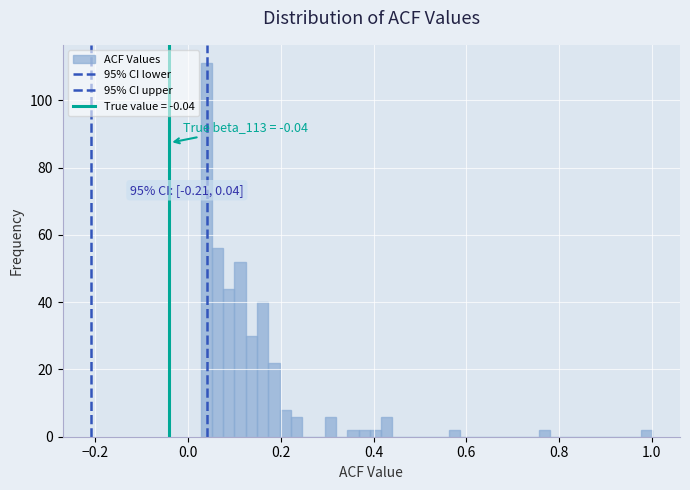

Around what value on the x-axis is the tallest bar? Give the approximate position of its centre, as read against the axis.

0.04